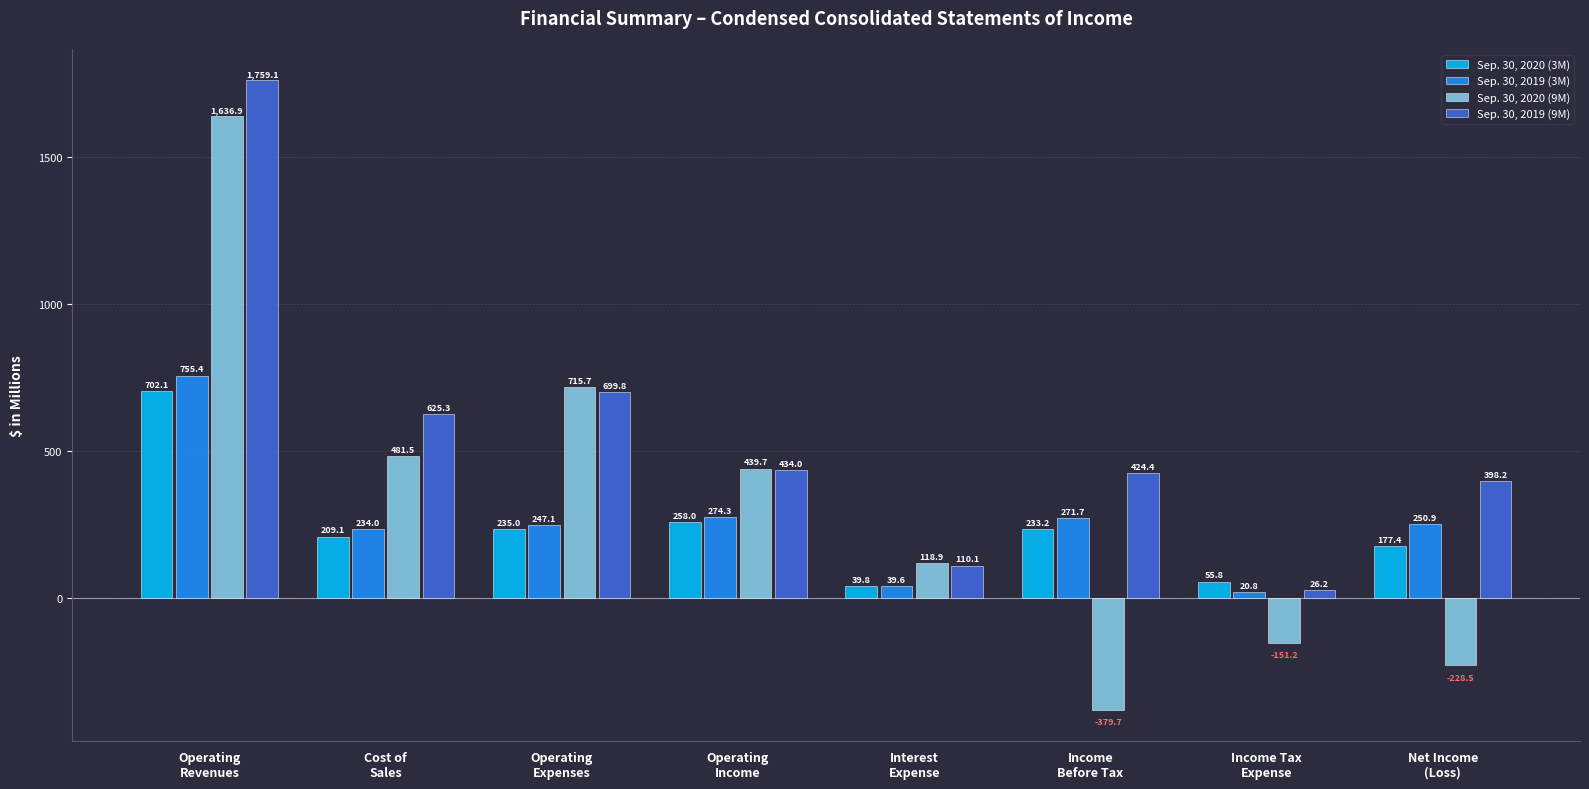

What is the spread (max minus min) of values at Operating
Expenses?

480.7